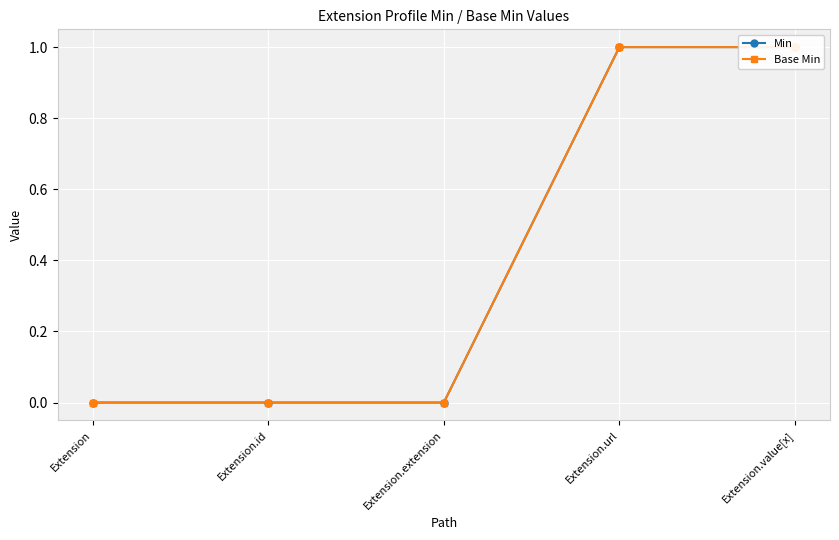

Does the chart display data point markers on the line(s)?

Yes